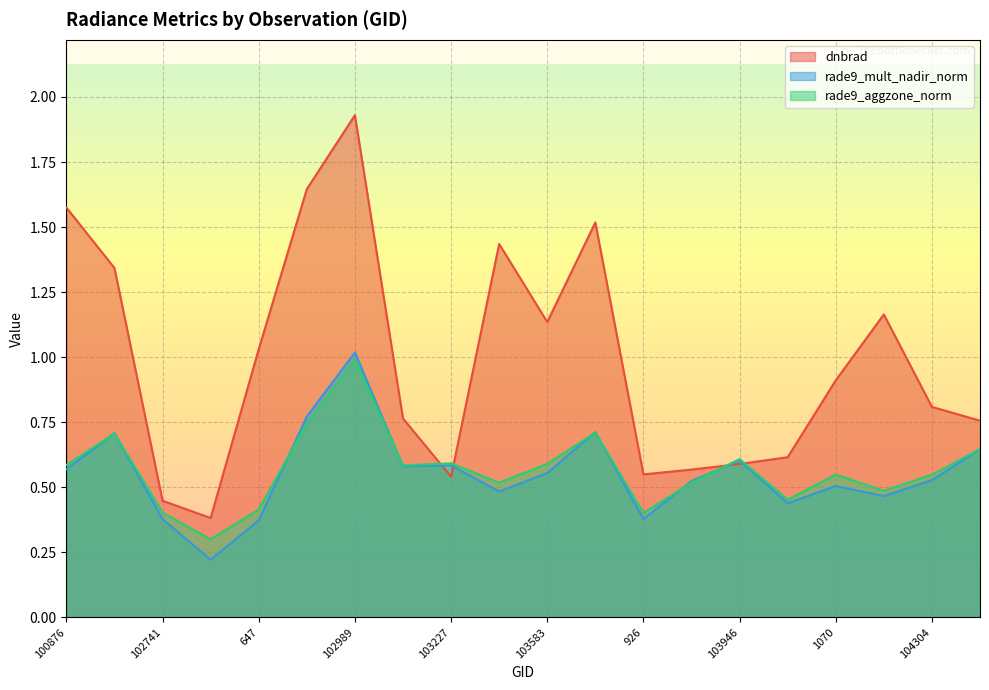

At which category is the sum across all series the highest?

102989